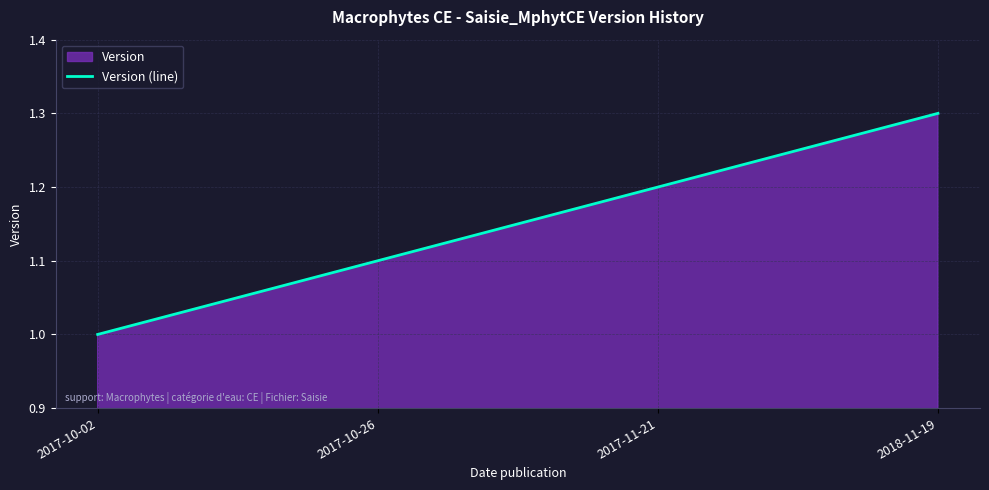

What is the label of the 4th point from the right?

2017-10-02